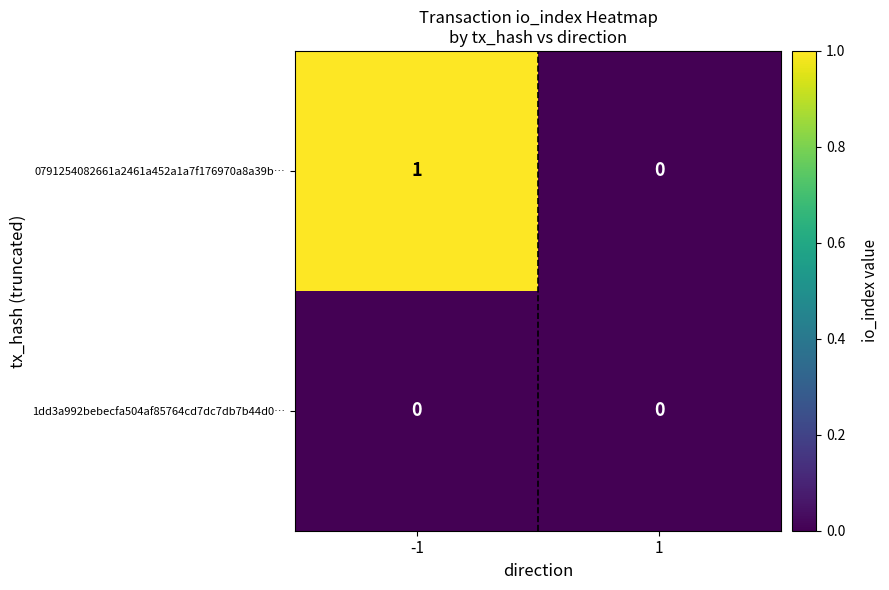

What is the spread (max minus min) of values at -1?

1